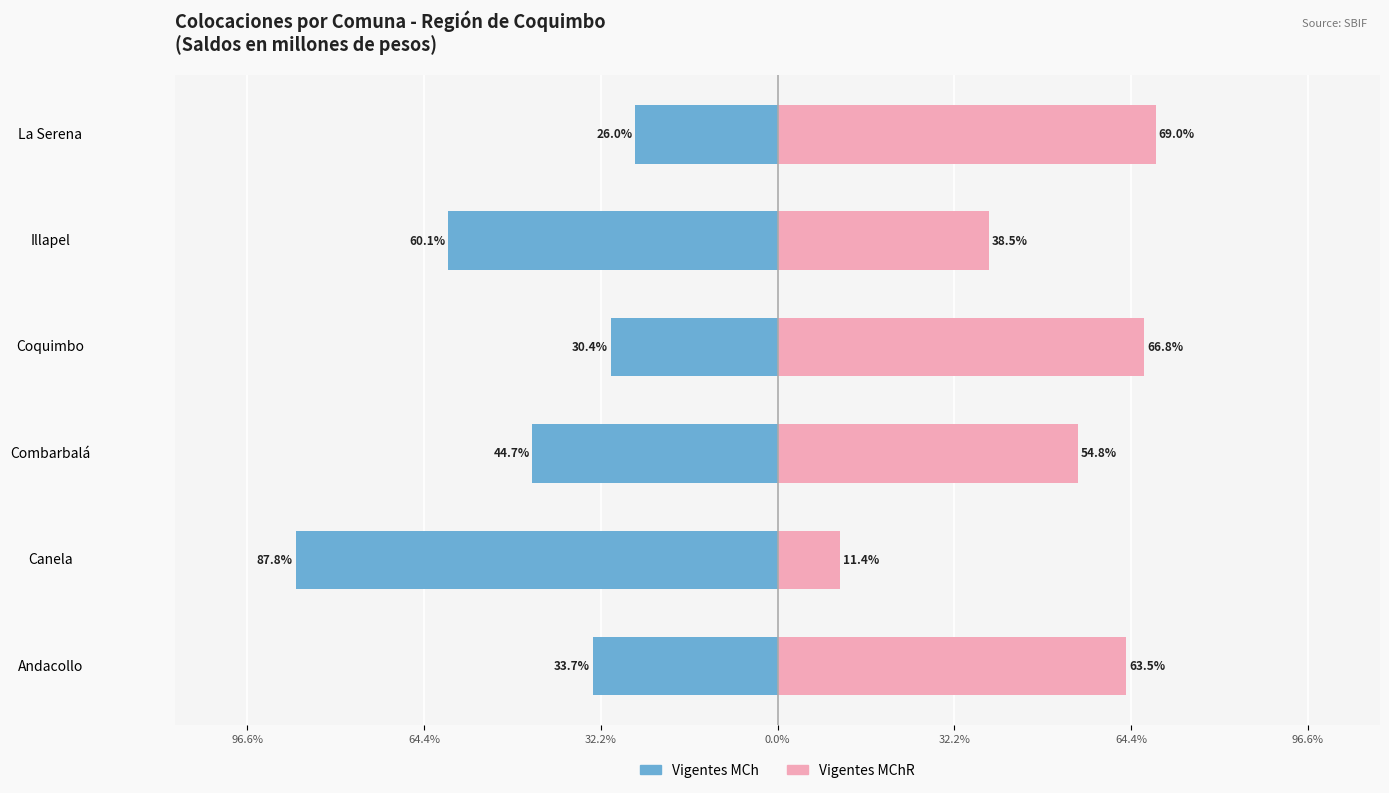

How many values in the Vigentes MChR series are below 63?

3